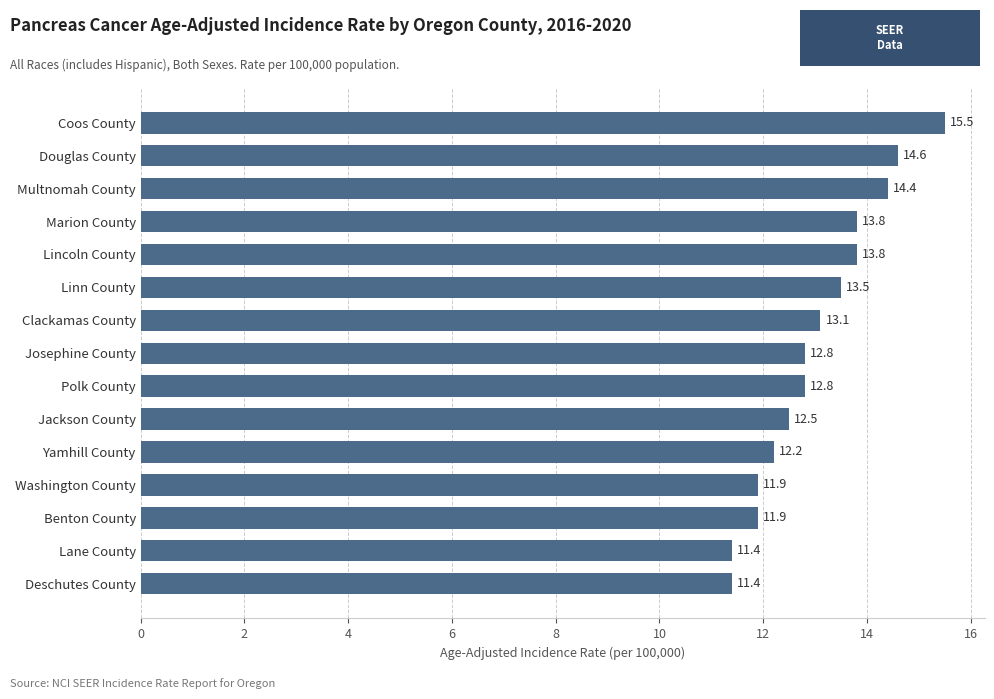

How many data points are above 12?

11